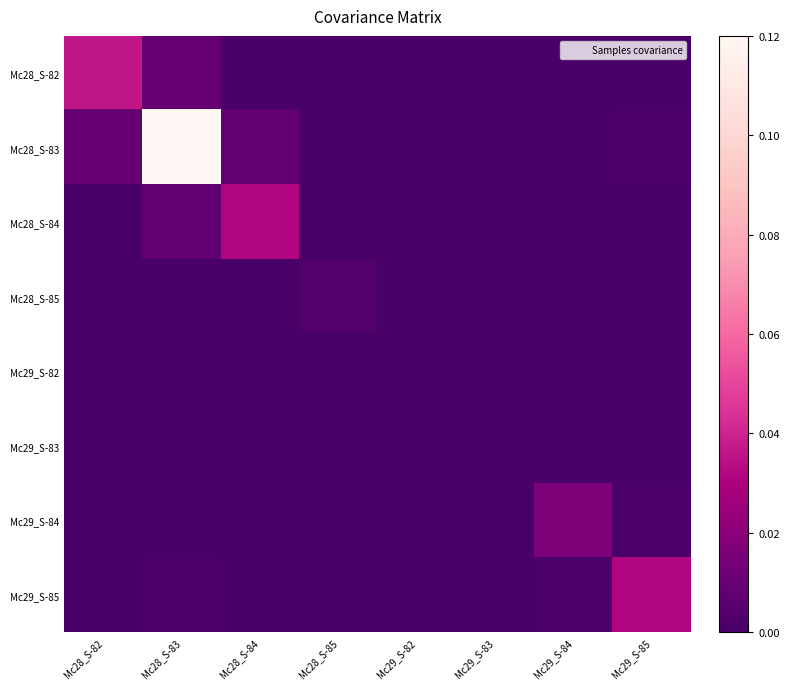

List the series in order of their peak value, highest first.

Mc28_S-83, Mc28_S-82, Mc28_S-84, Mc29_S-85, Mc29_S-84, Mc28_S-85, Mc29_S-83, Mc29_S-82